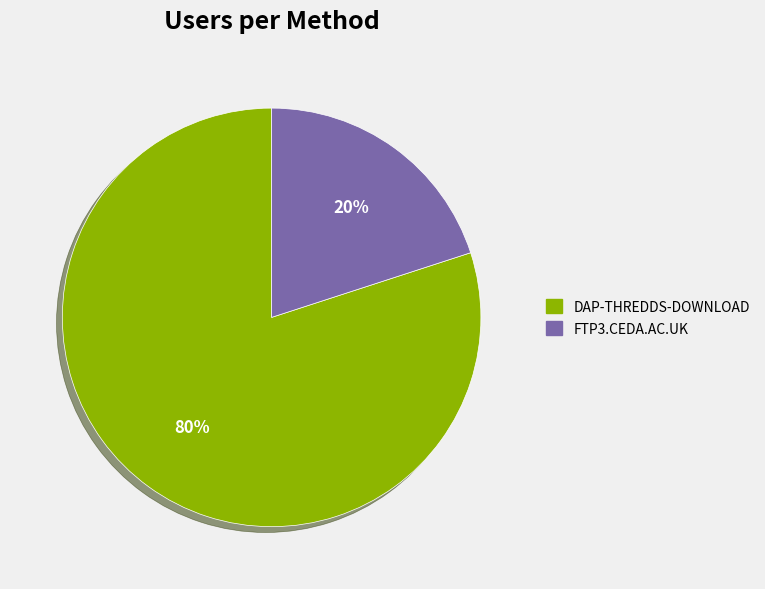

To the nearest percent, what is the difference between the largest and smallest slice percentages?

60%